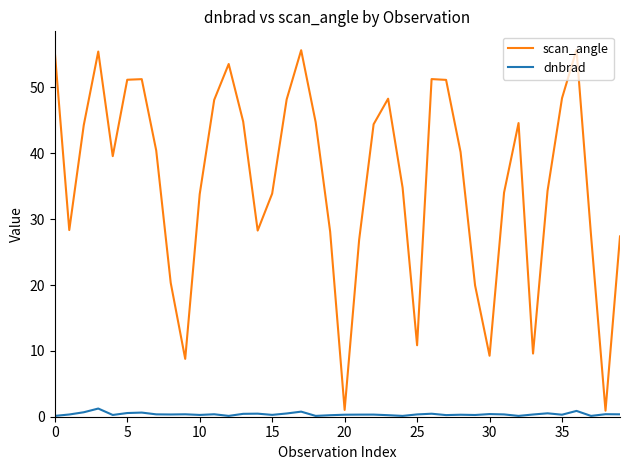

Which series has the largest range (max minus min)?

scan_angle